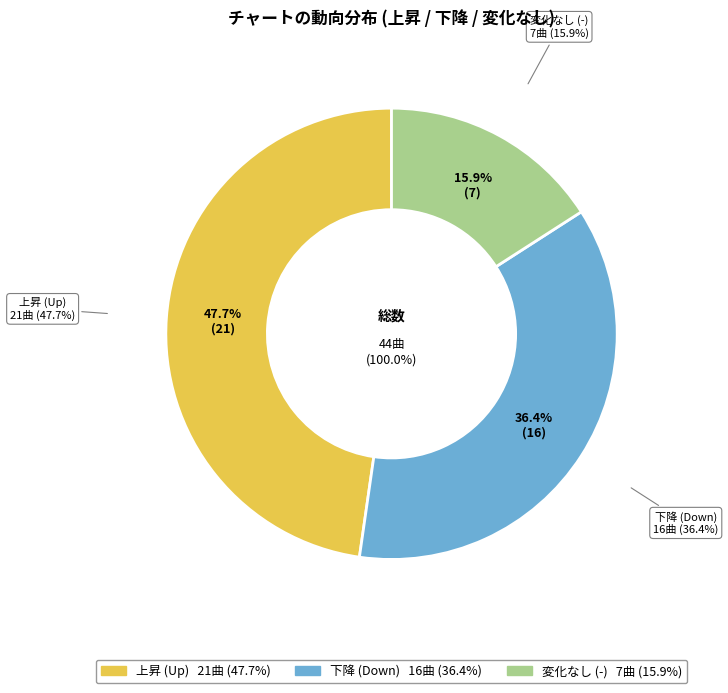

Is there a majority slice in this chart?

No